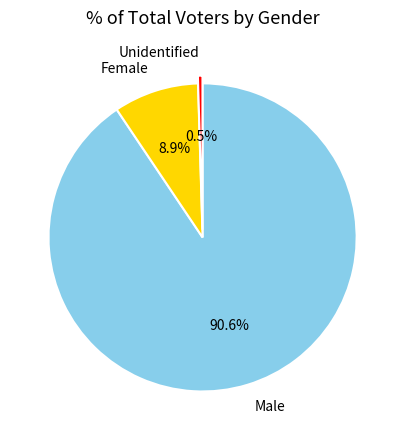

What is the ratio of the value at Female to the value at Unidentified?

18.9